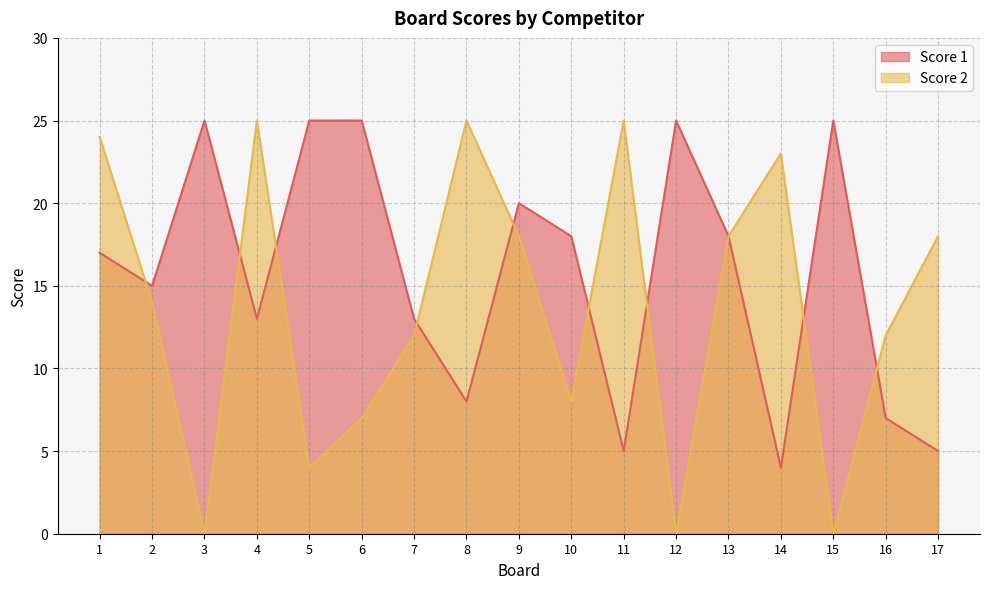

How many values in the Score 2 series are below 14?

8